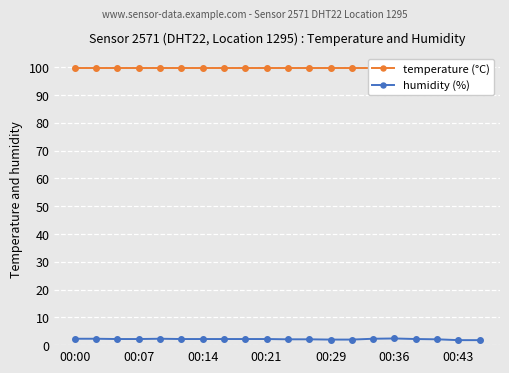

Where is humidity nearest to the value 99?

00:00